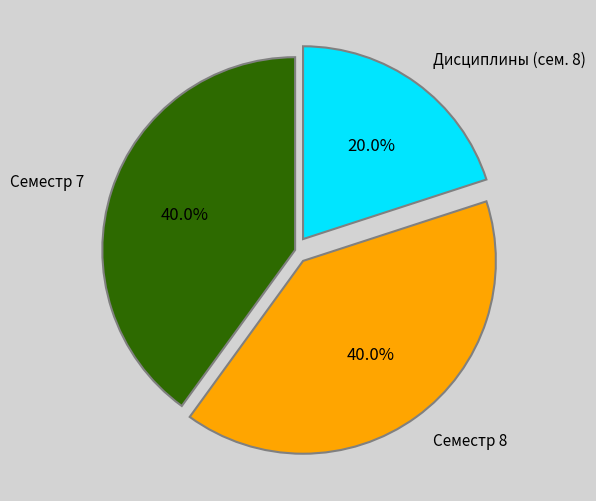

Combined, what portion of the pie is Дисциплины (сем. 8) and Семестр 8?

60.0%